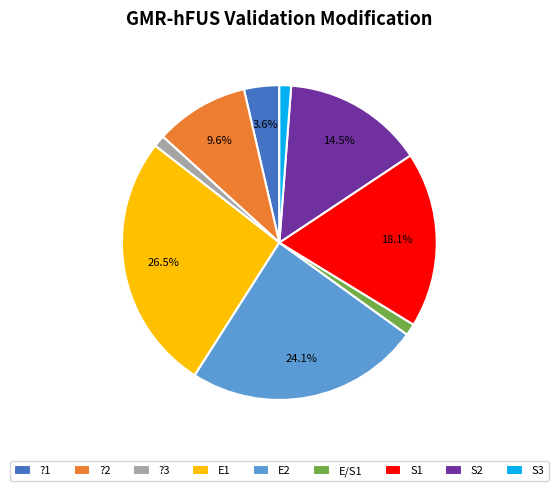

Does any single category account for the majority?

No